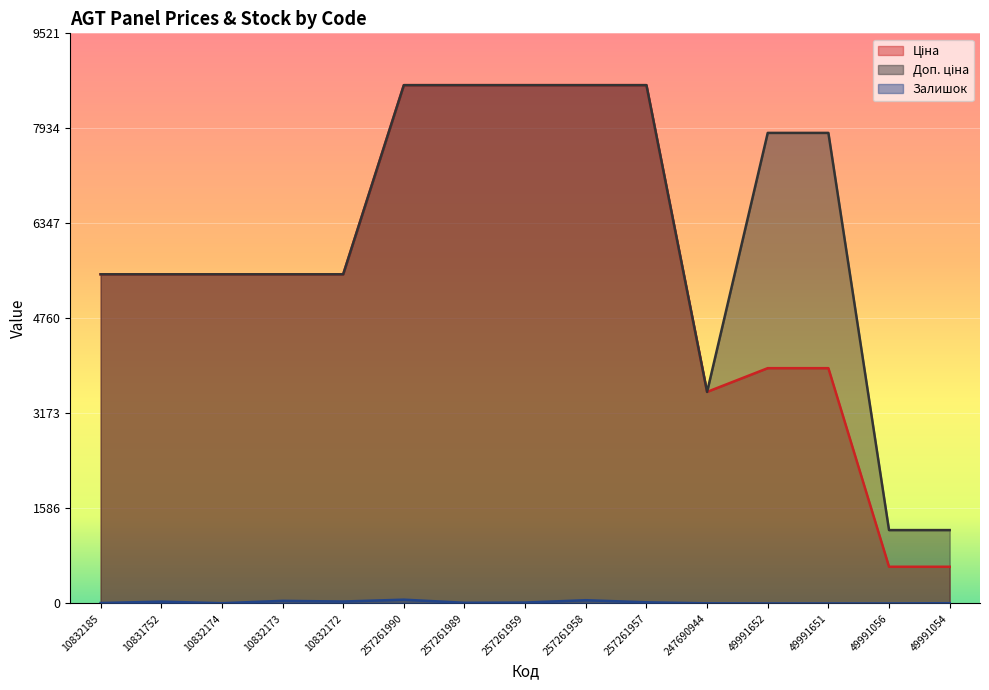

Rank the categories by Ціна value from lowest to highest.

49991056, 49991054, 247690944, 49991652, 49991651, 10832185, 10831752, 10832174, 10832173, 10832172, 257261990, 257261989, 257261959, 257261958, 257261957